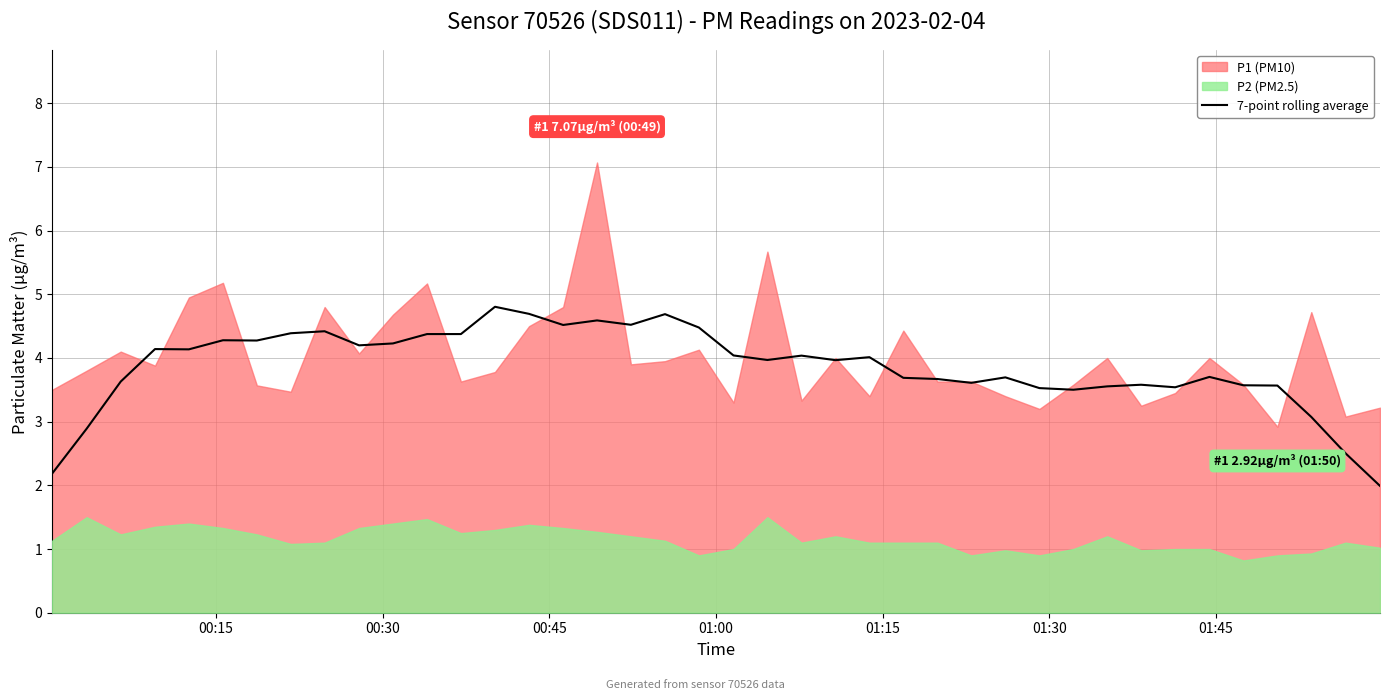

What is the highest value of the 7-point rolling average series?

4.8